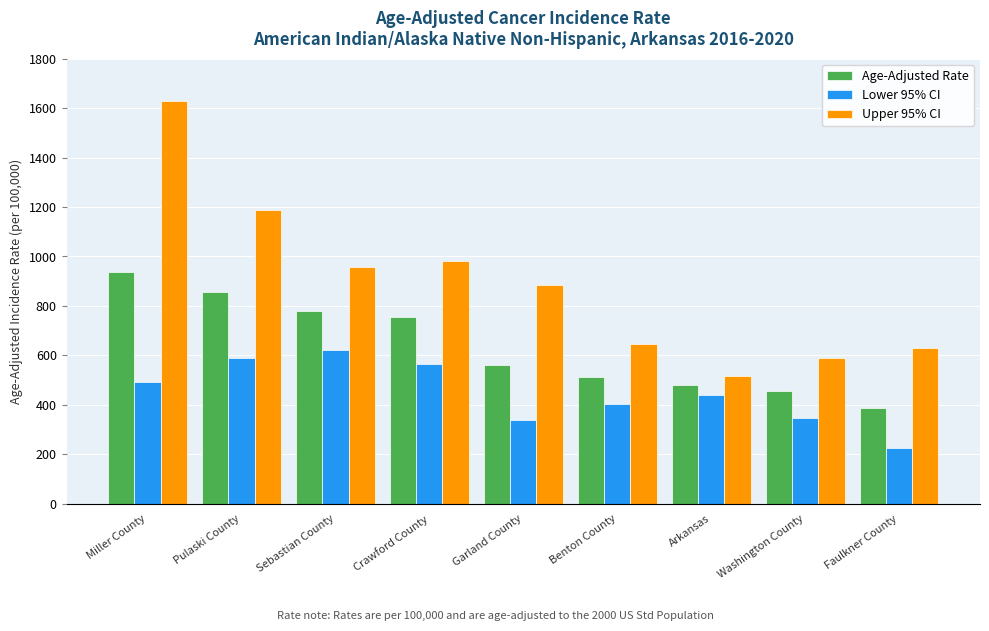

The value of Lower 95% CI at Garland County is 501.4. True or false?

False